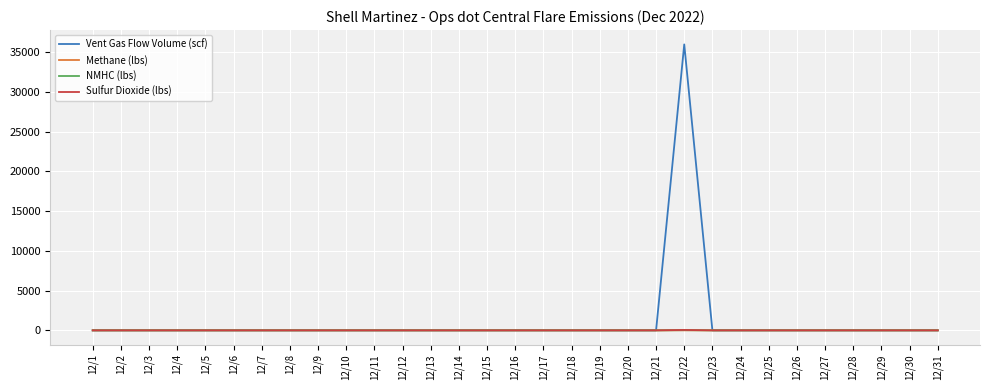

Which category has the highest value across all series?

12/22